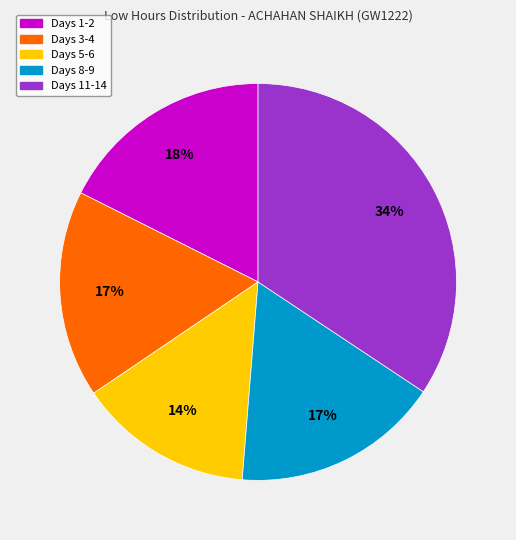

Is there a majority slice in this chart?

No